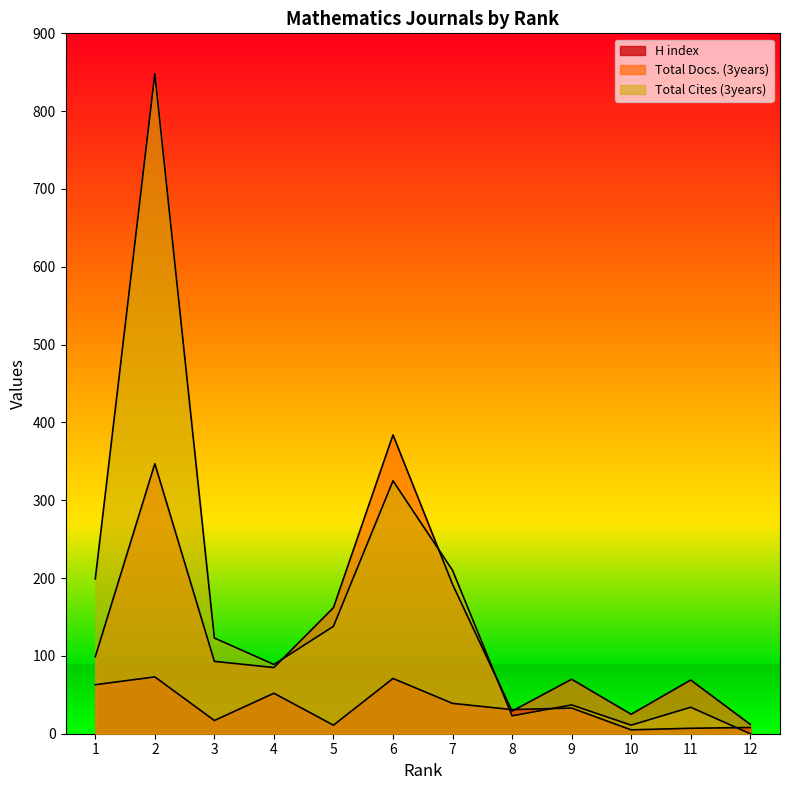

What is the value of the H index point at the 6th from the left?

71